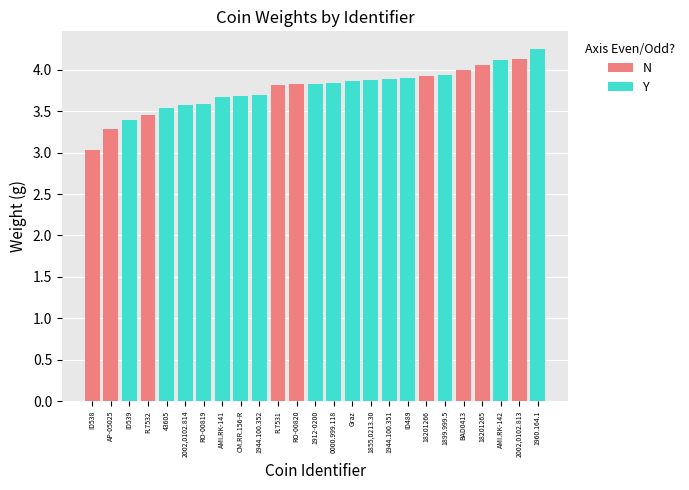

What is the sum of all values?

94.1